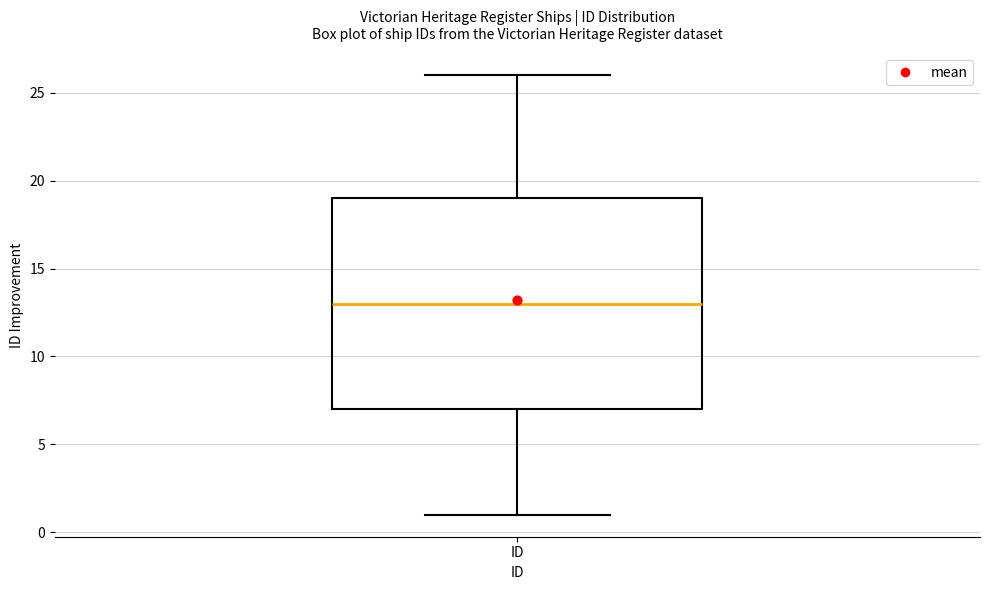

Transcribe this box plot: give where the median line is, the range the box spans, and where the two whiskers end, as read against the y-axis. The values are not printed on the chart, so give them approximately, as read against the axis.

median 13, box 7 to 19, whiskers 1 to 26